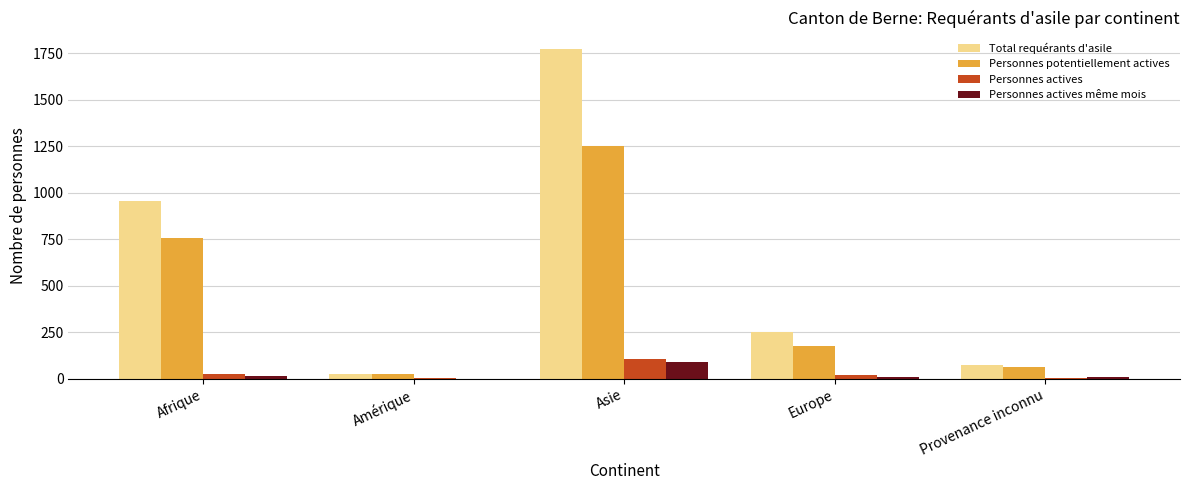

How many groups of bars are there?

5